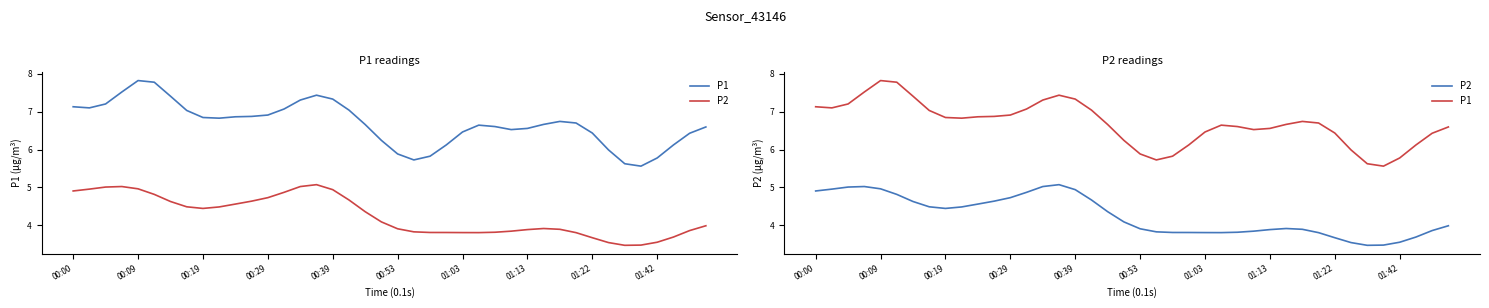

What is the lowest value of the P2 series?

3.5